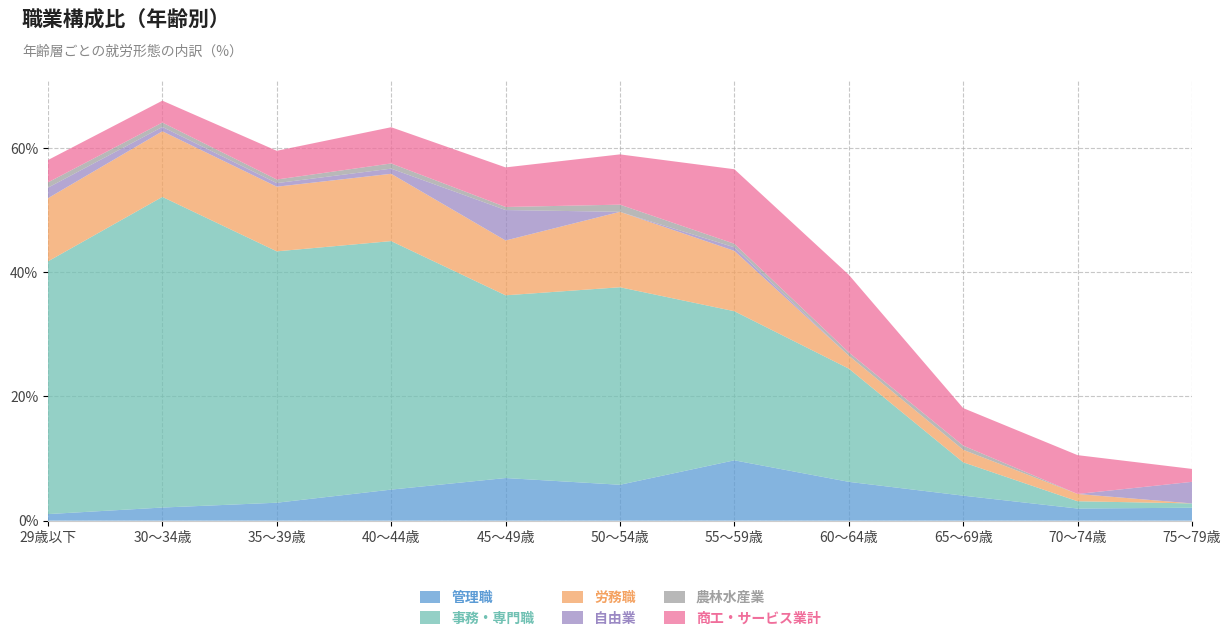

Reading right to left, transcribe all the data shown in this chart.

管理職: 2.1	2.0	4.0	6.2	9.7	5.8	6.9	5.0	2.9	2.1	1.1
事務・専門職: 0.7	1.2	5.4	18.2	24.0	31.8	29.4	40.0	40.5	50.0	40.7
労務職: 0.0	1.2	2.0	2.1	9.7	12.1	8.8	10.8	10.4	10.6	10.2
自由業: 3.5	0.0	0.0	0.0	0.6	0.0	4.9	0.8	0.6	0.7	1.7
農林水産業: 0.0	0.0	0.7	0.5	0.6	1.2	0.5	0.8	0.6	0.7	0.8
商工・サービス業計: 2.1	6.2	6.0	12.5	12.0	8.1	6.4	5.8	4.6	3.5	3.6